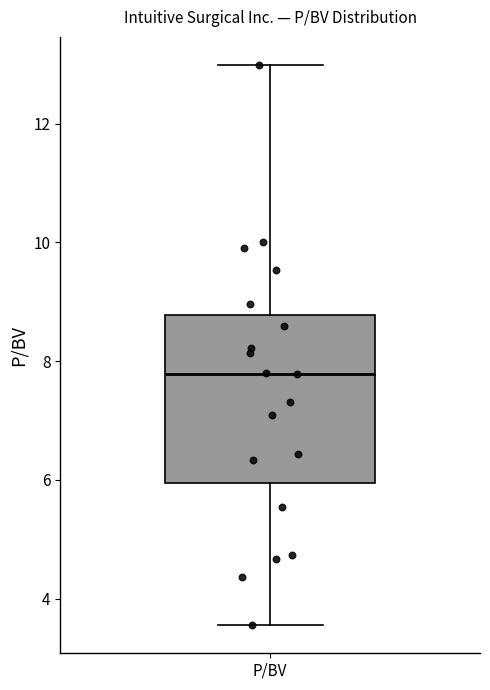

Transcribe this box plot: give where the median line is, the range the box spans, and where the two whiskers end, as read against the y-axis. The values are not printed on the chart, so give them approximately, as read against the axis.

median 7.8, box 6.0 to 8.8, whiskers 3.6 to 13.0